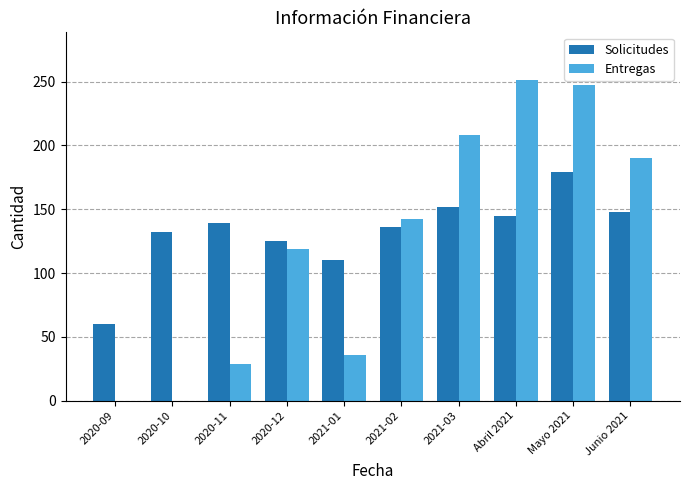

What is the sum of the Entregas values at 2021-01 and Abril 2021?

287